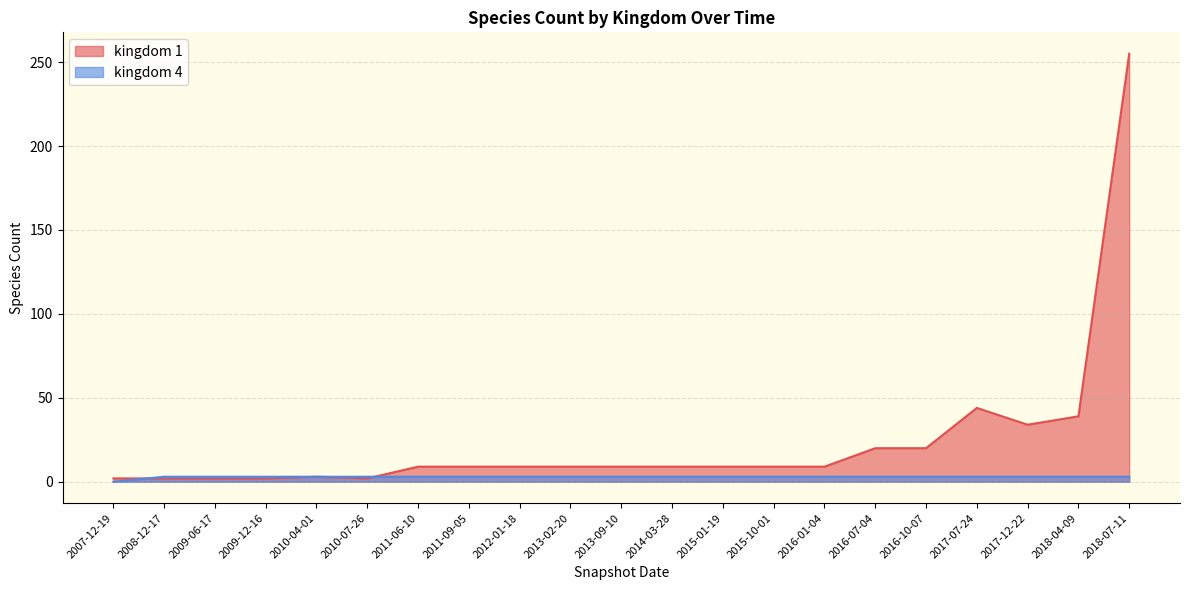

Read the kingdom_1 value at 2009-12-16.

2